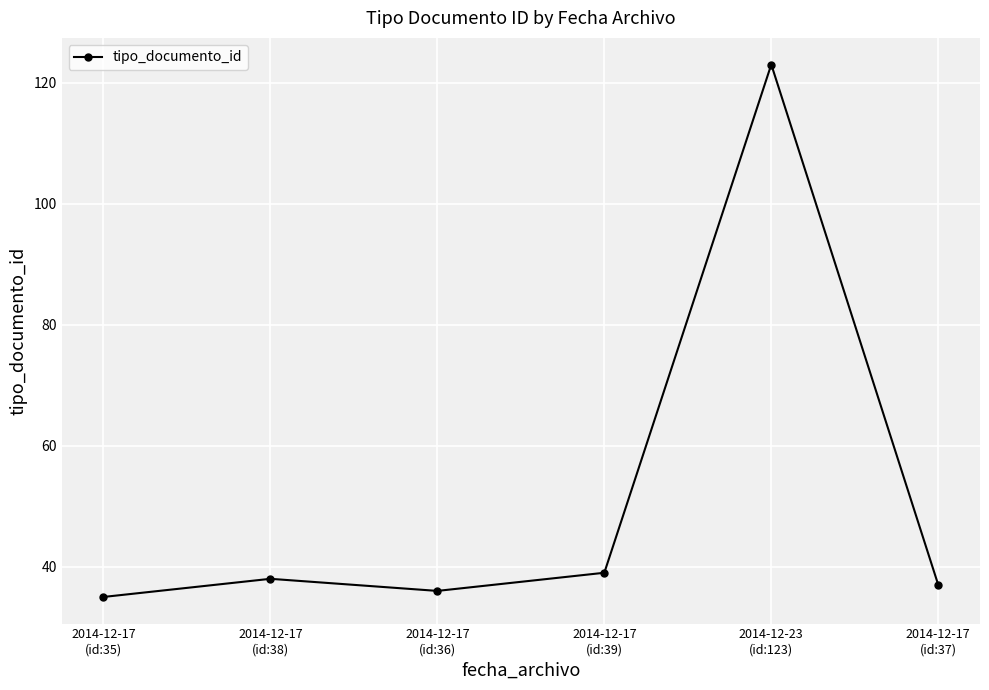

How many data points are less than 38?

3